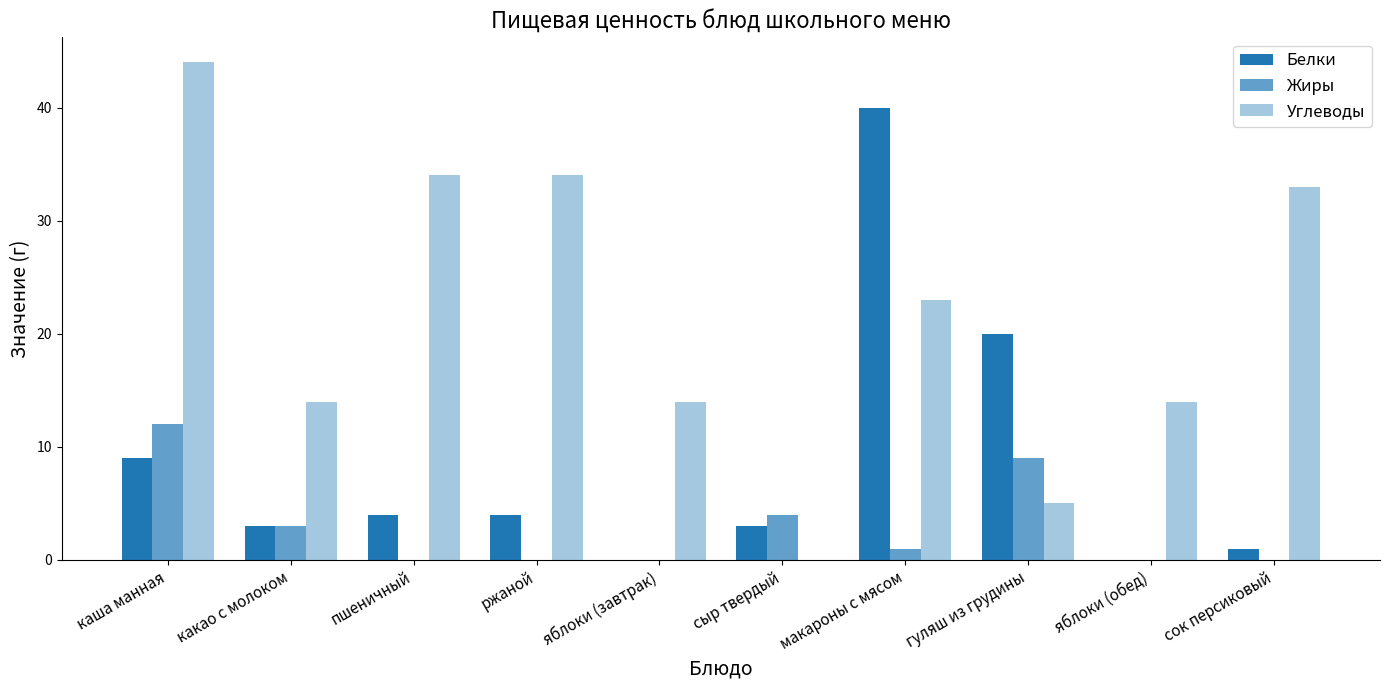

What is the difference between the second highest and minimum values in the Белки series?

20